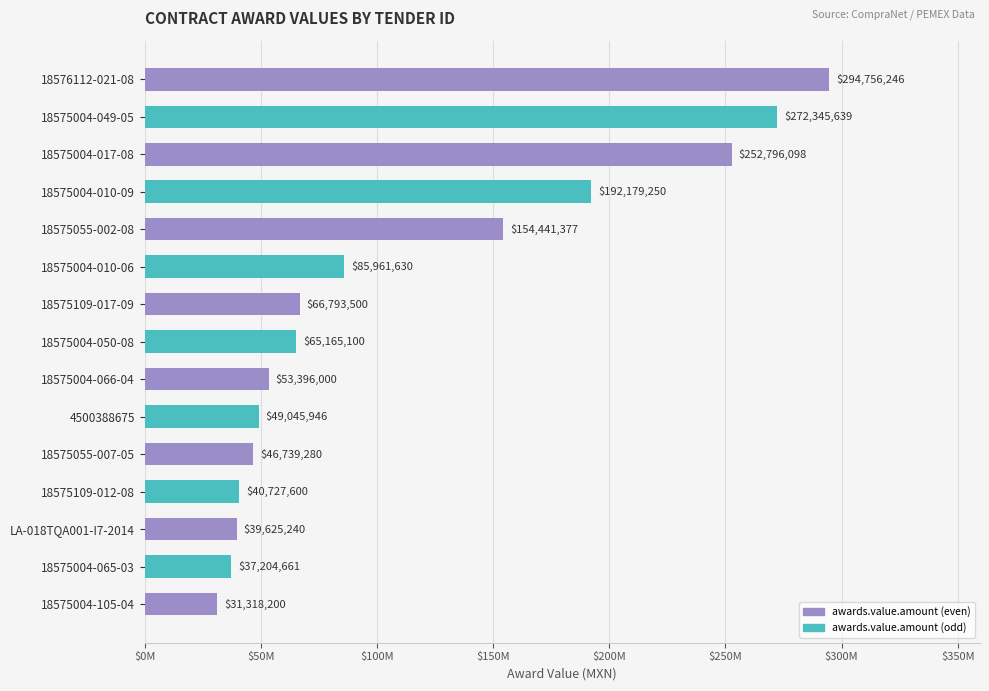

Are the bars horizontal?

Yes